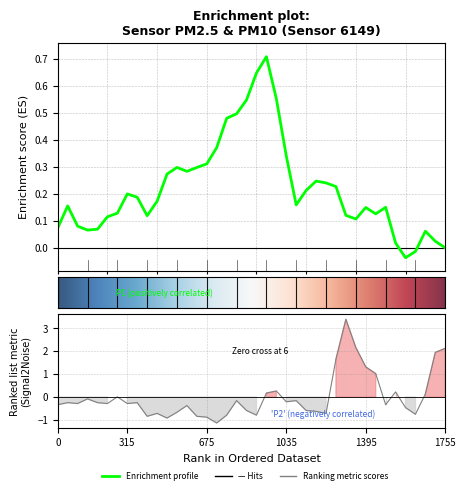

Between P1 and 26, which is larger?

P1